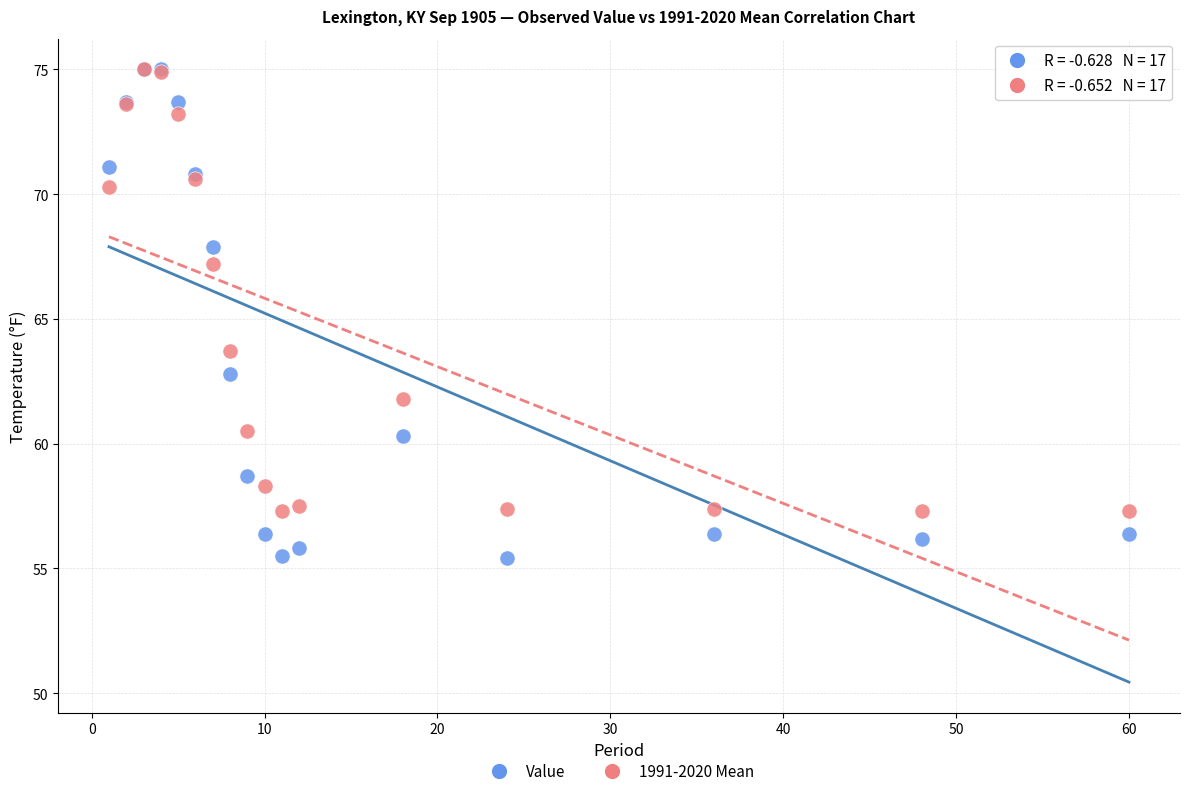

What are all the series names shown in the legend?

Value, 1991-2020 Mean